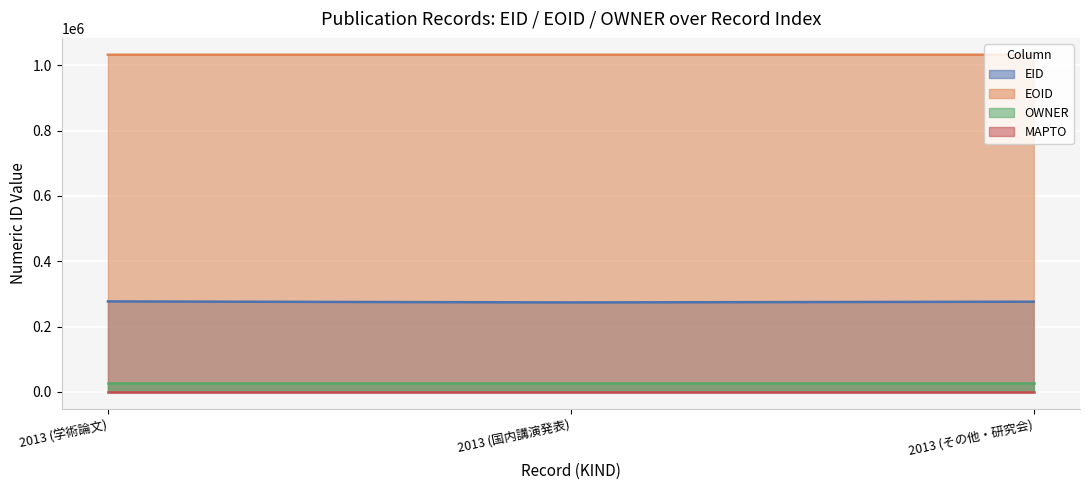

Rank the categories by EID value from highest to lowest.

2013 (学術論文), 2013 (その他・研究会), 2013 (国内講演発表)